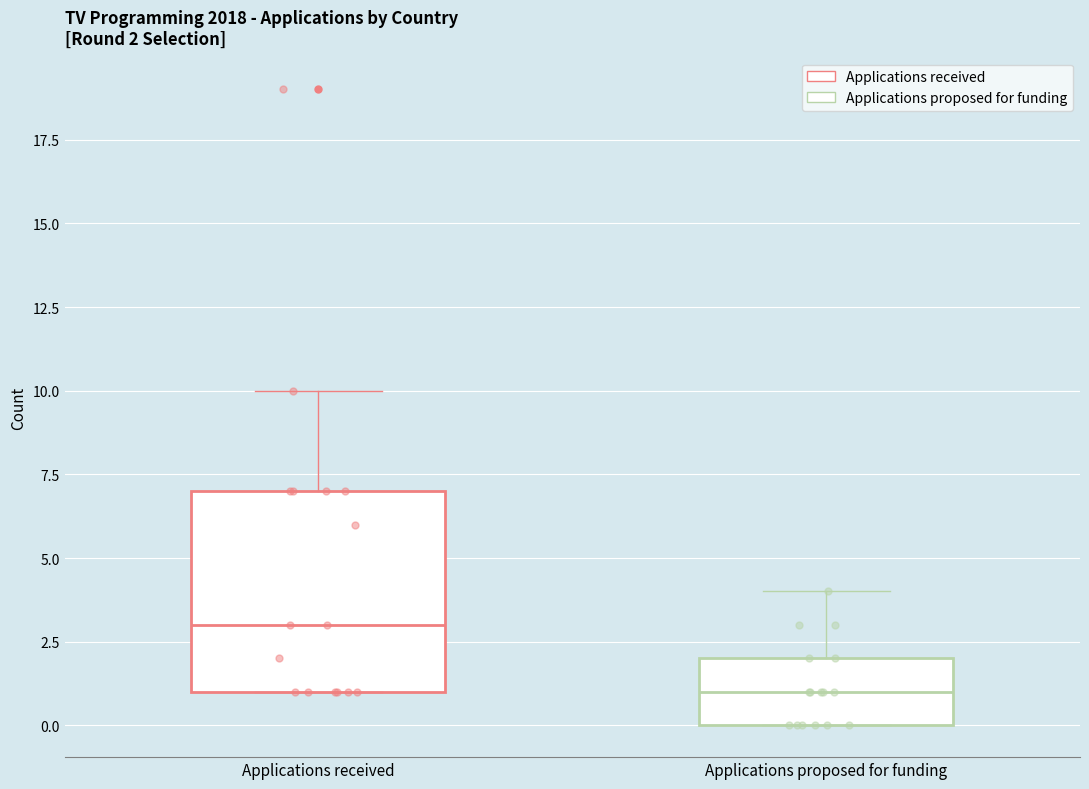

Which box has the lowest median line?

Applications proposed for funding